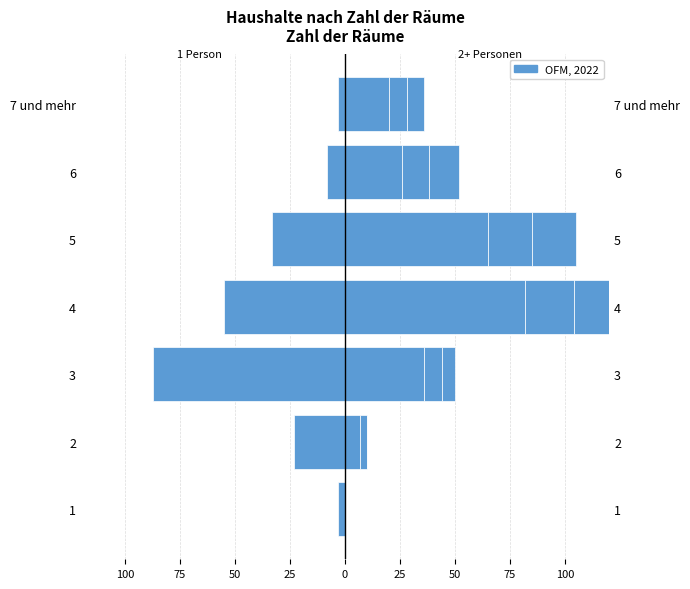

Read the 3 Personen value at 3, to the nearest 10.

10